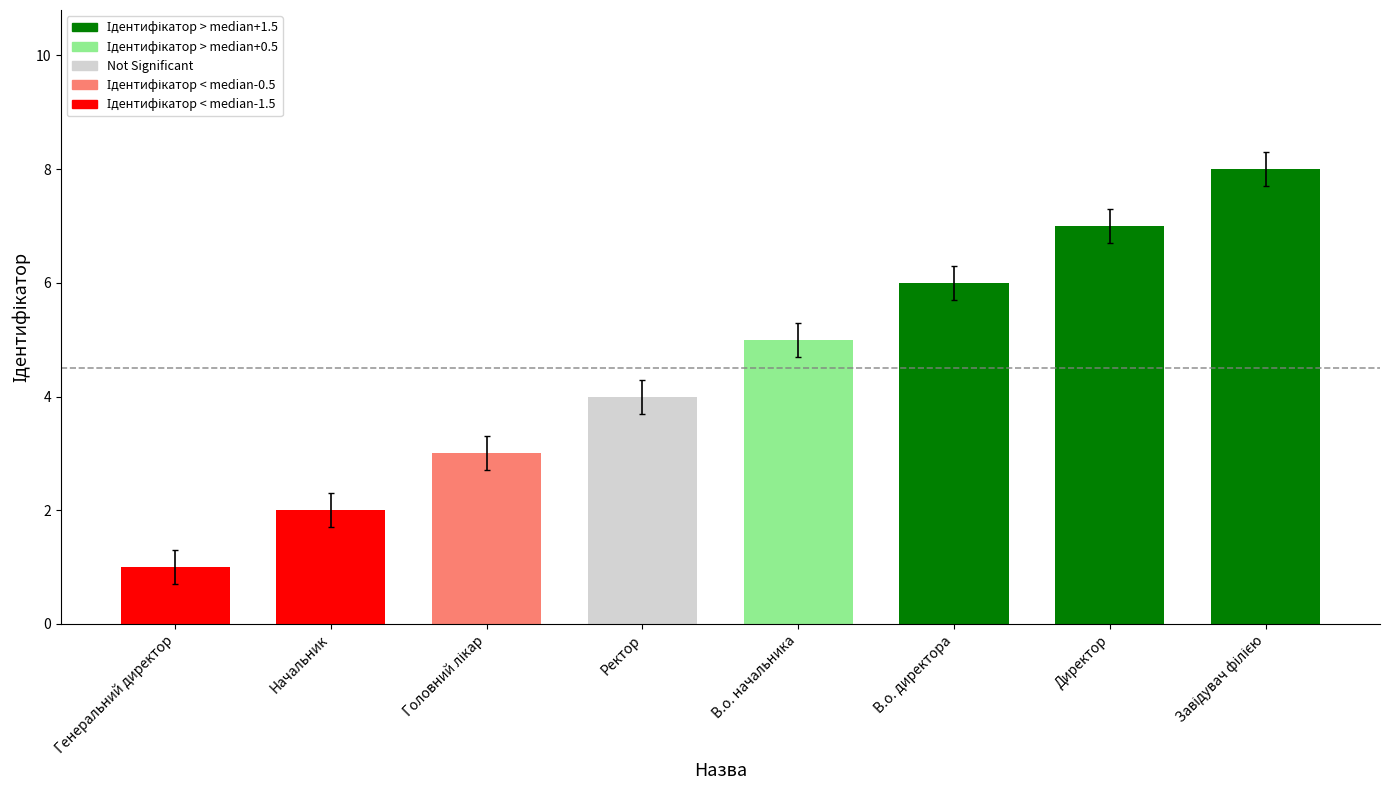

What is the change in value from В.о. начальника to В.о. директора?

+1